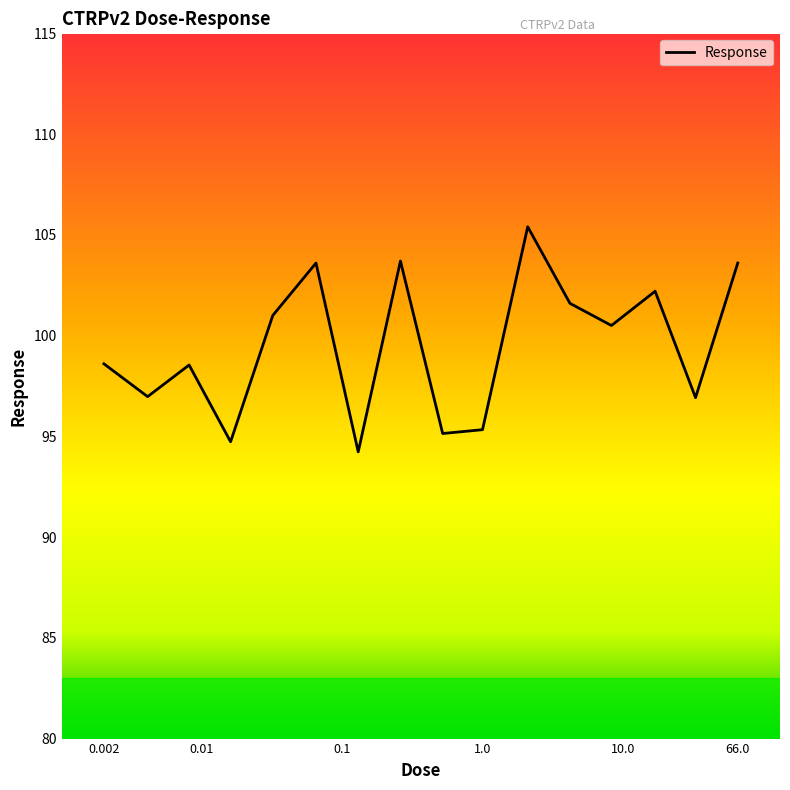

What is the maximum value shown in the chart?

105.4